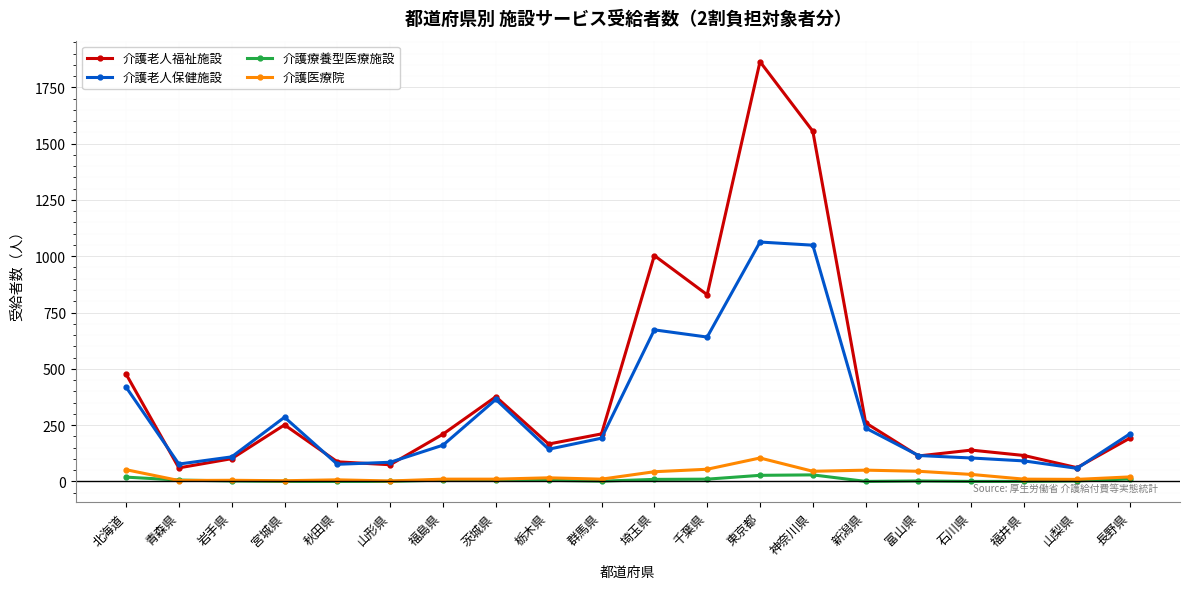

Count the number of categories in the chart.

20